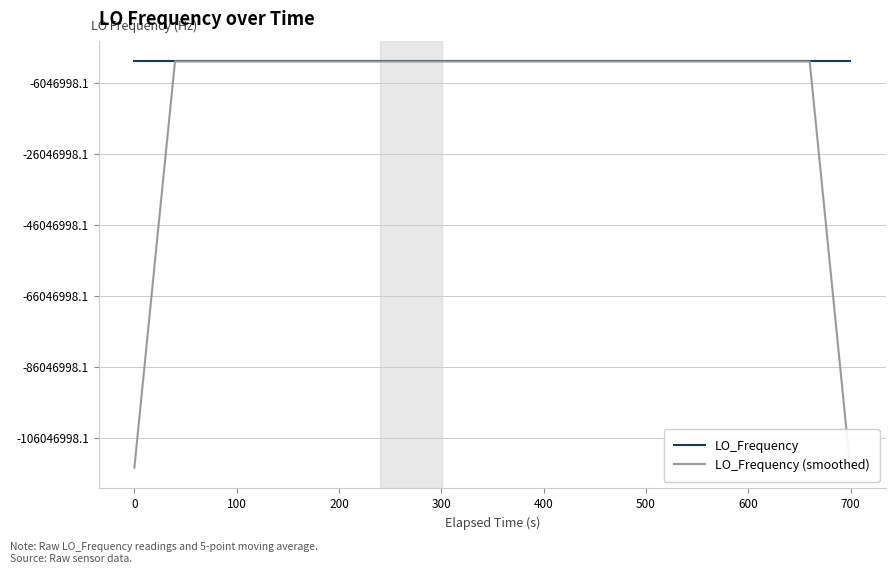

Does the chart display data point markers on the line(s)?

No